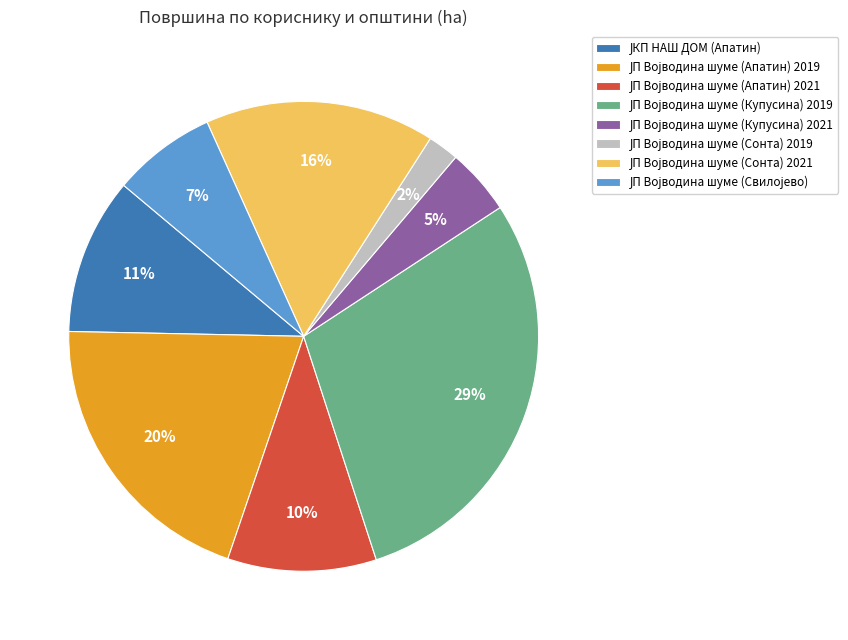

To the nearest percent, what is the average slice percentage?

12%